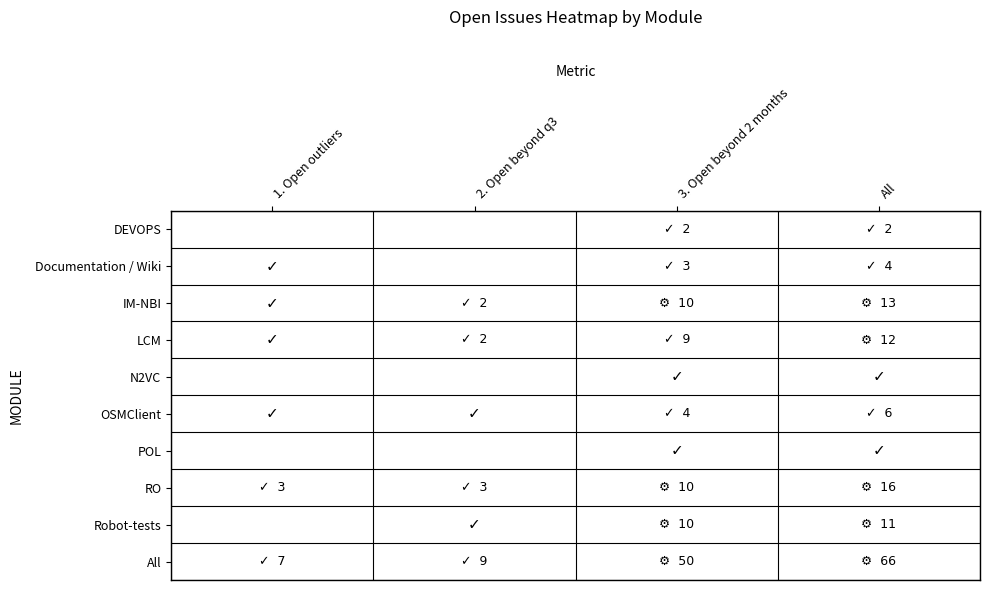

Reading left to right, what are all the values shown in this chart?

DEVOPS: 0=0	1=0	2=2	3=2
Documentation / Wiki: 0=1	1=0	2=3	3=4
IM-NBI: 0=1	1=2	2=10	3=13
LCM: 0=1	1=2	2=9	3=12
N2VC: 0=0	1=0	2=1	3=1
OSMClient: 0=1	1=1	2=4	3=6
POL: 0=0	1=0	2=1	3=1
RO: 0=3	1=3	2=10	3=16
Robot-tests: 0=0	1=1	2=10	3=11
All: 0=7	1=9	2=50	3=66